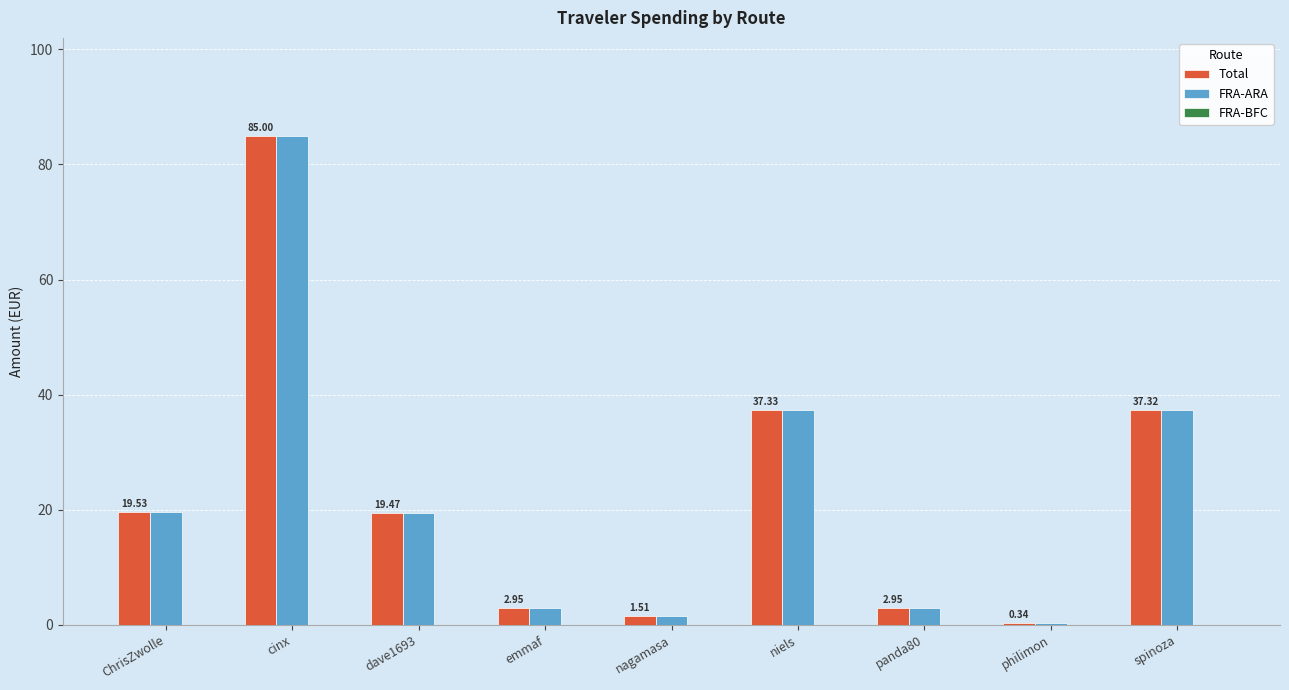

How many distinct data groups are displayed?

2